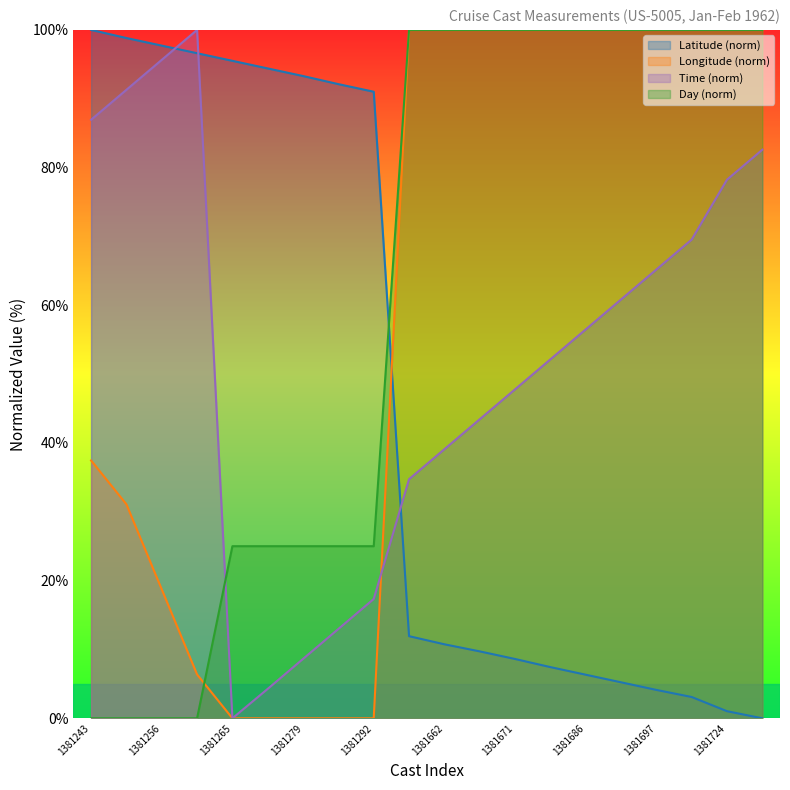

Where do Latitude and Time first cross each other?

1381256 and 1381257